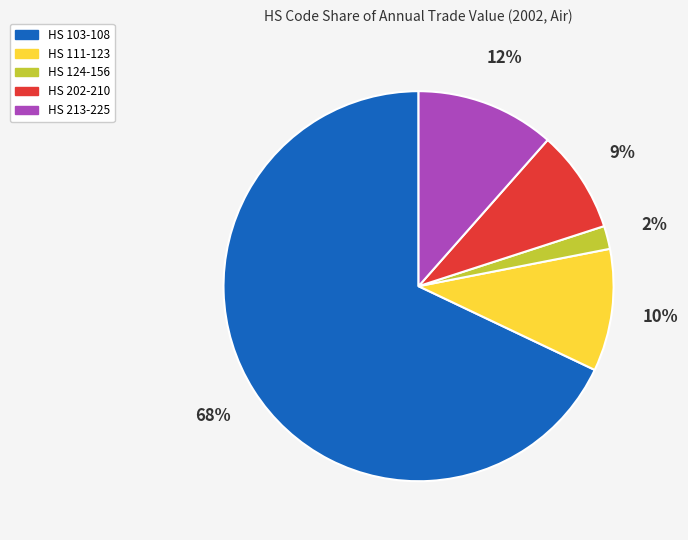

How many slices are in this pie chart?

5